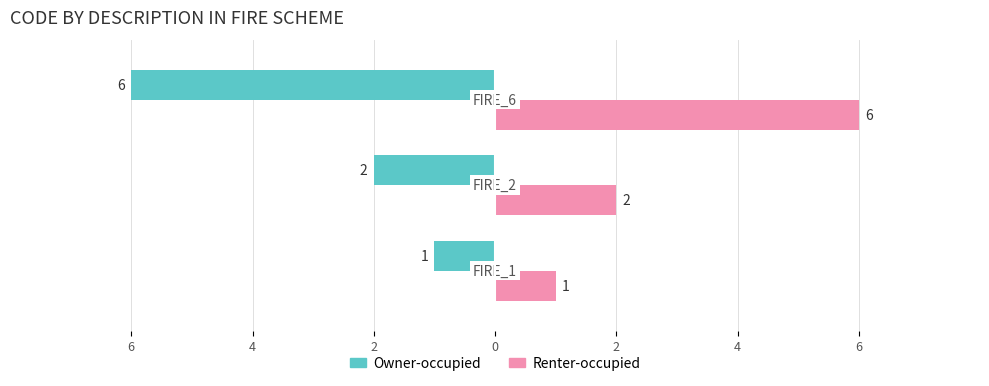

What are all the series names shown in the legend?

Owner-occupied, Renter-occupied